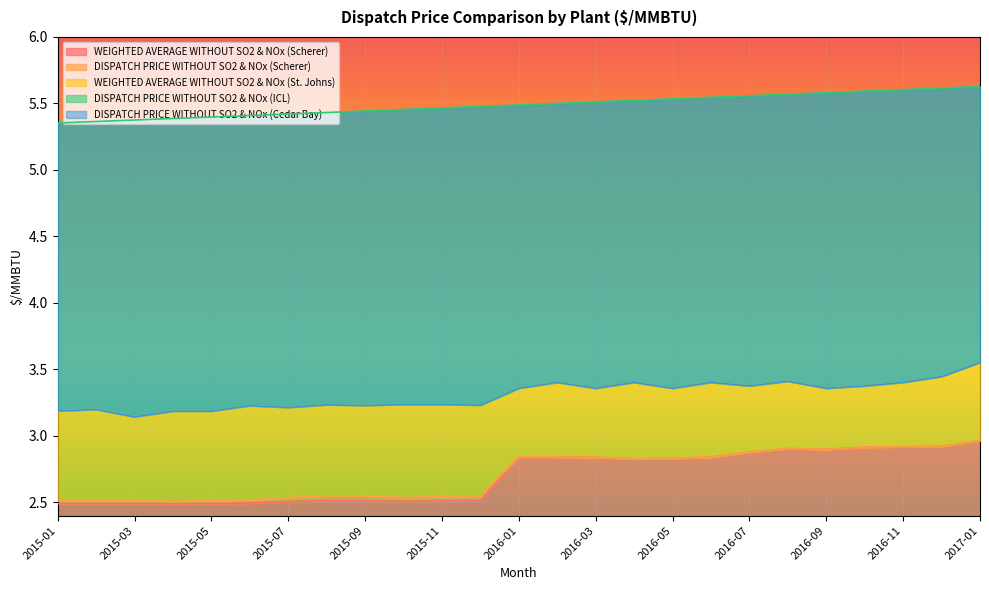

How many data points does each series have?

25